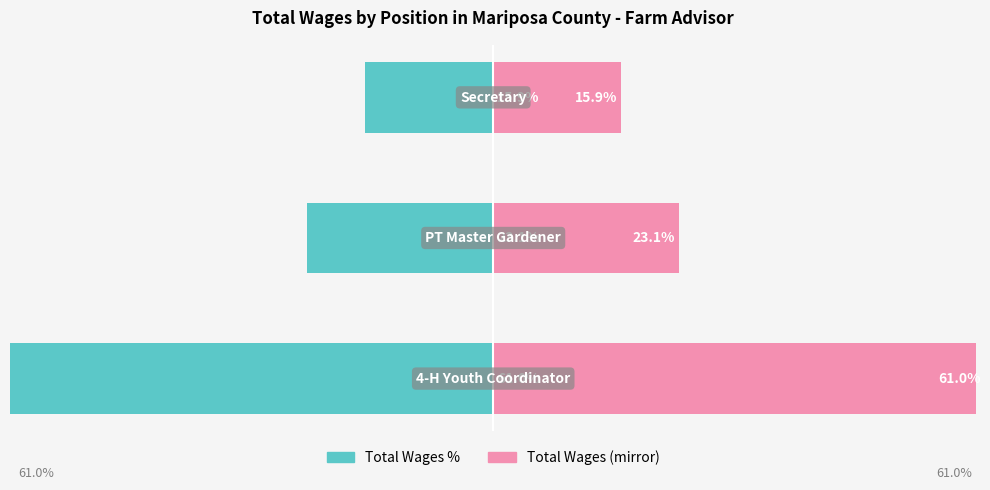

What is the greatest value displayed?

61.0